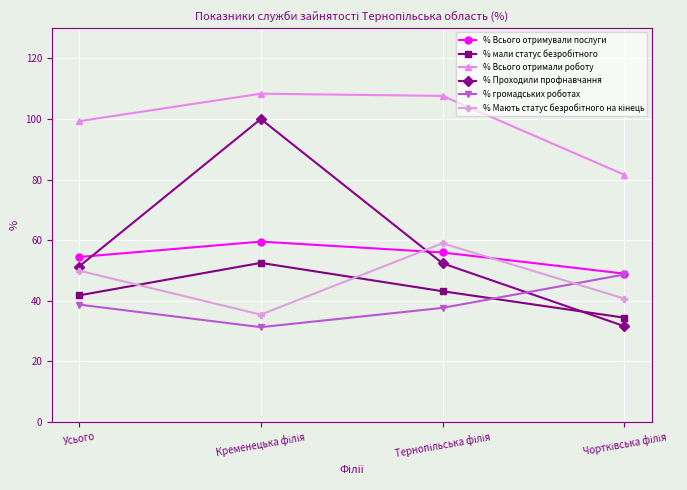

What is the difference between the maximum and minimum values in the % Проходили профнавчання series?

68.4